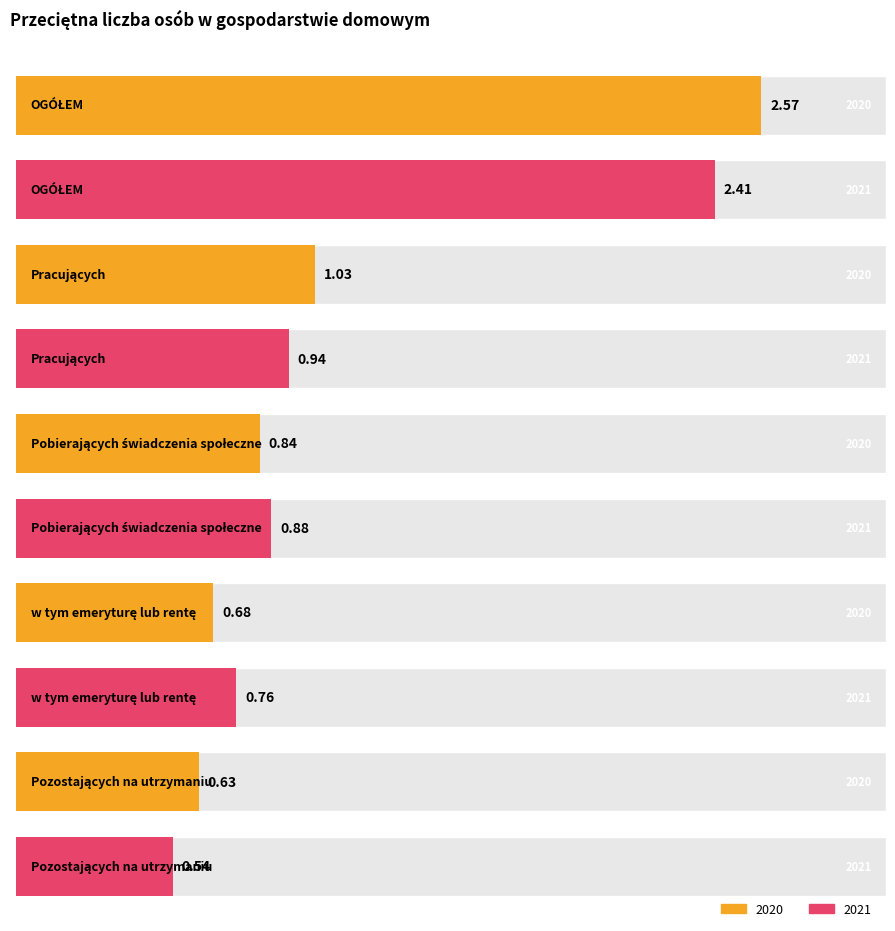

At how many categories does at least one series exceed 1?

2